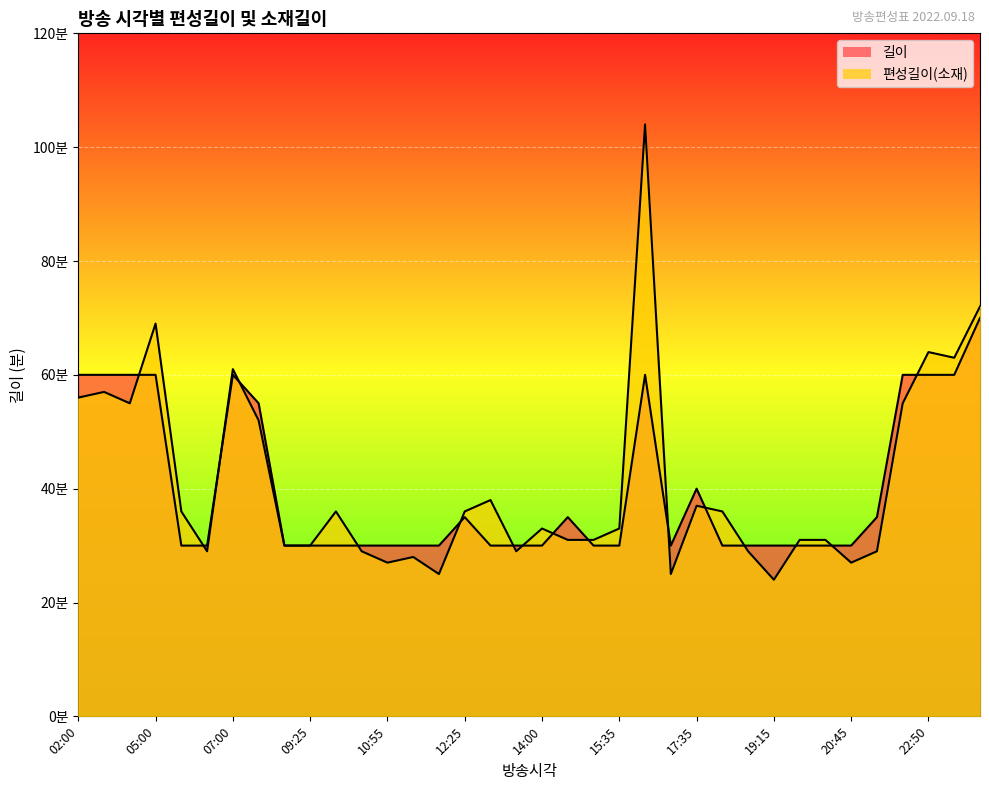

Is the value of 길이 at 18:15 greater than the value of 편성길이(소재) at 00:50?

No